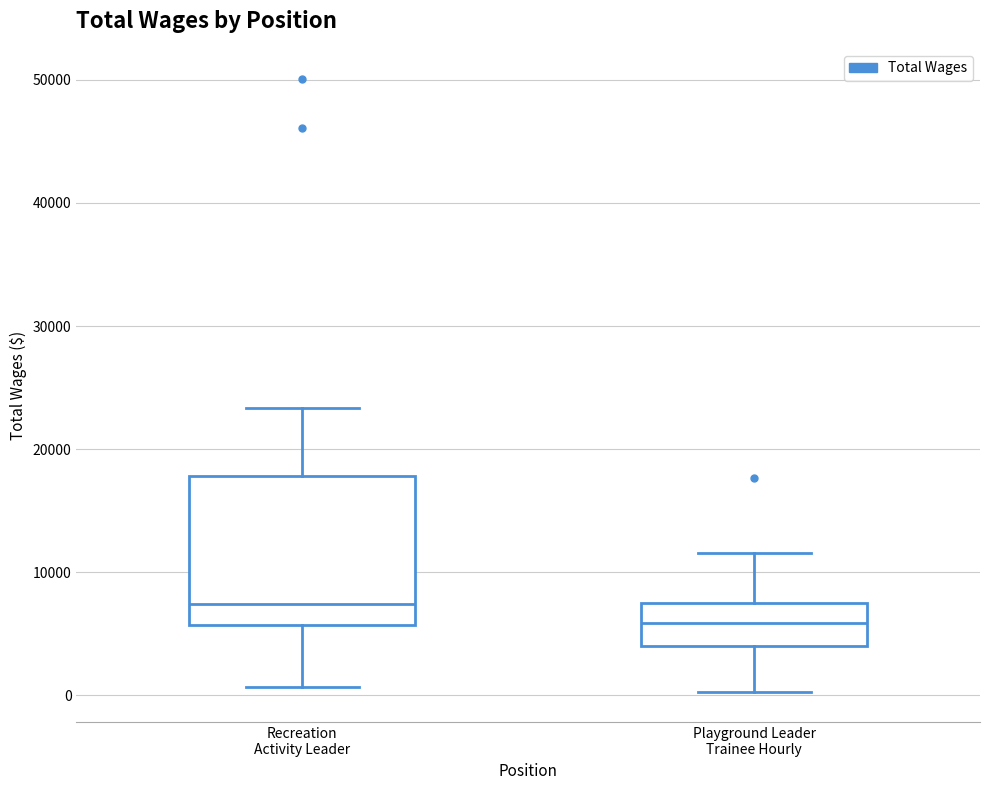

Which box has the highest median line?

Recreation Activity Leader